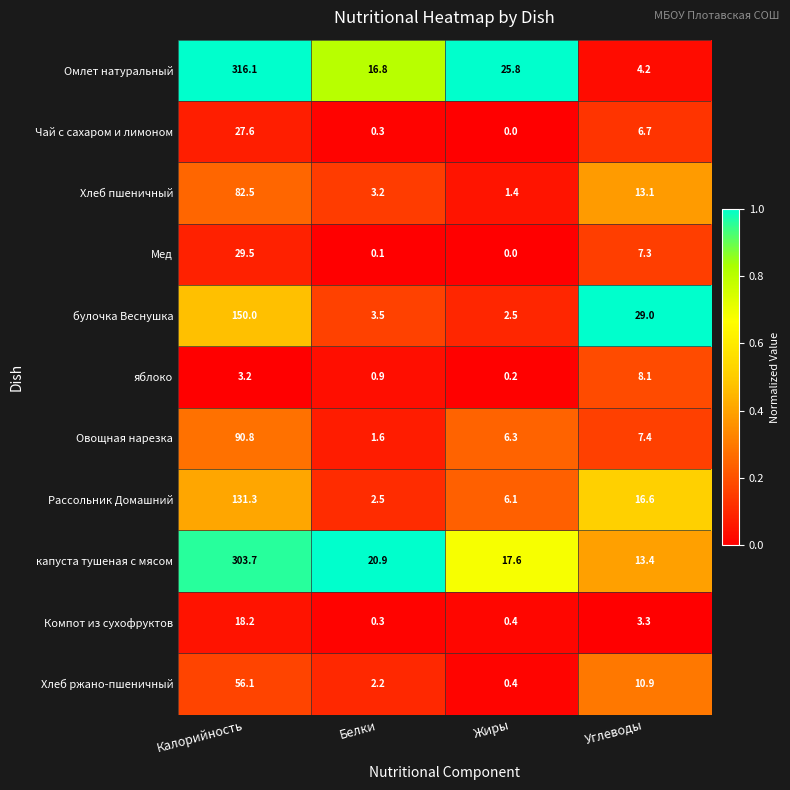

Rank the categories by Овощная нарезка value from highest to lowest.

Калорийность, Углеводы, Жиры, Белки